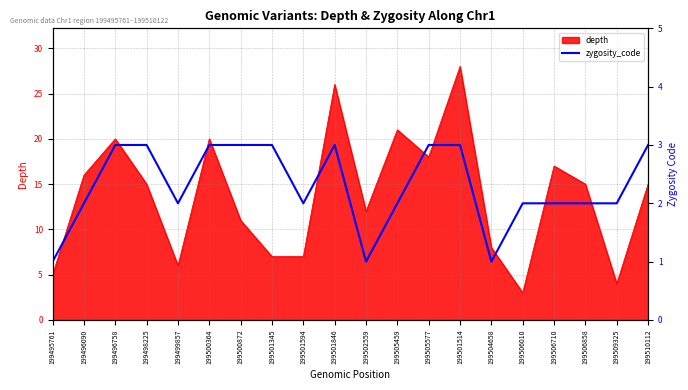

At which label does depth reach its minimum?

199506010